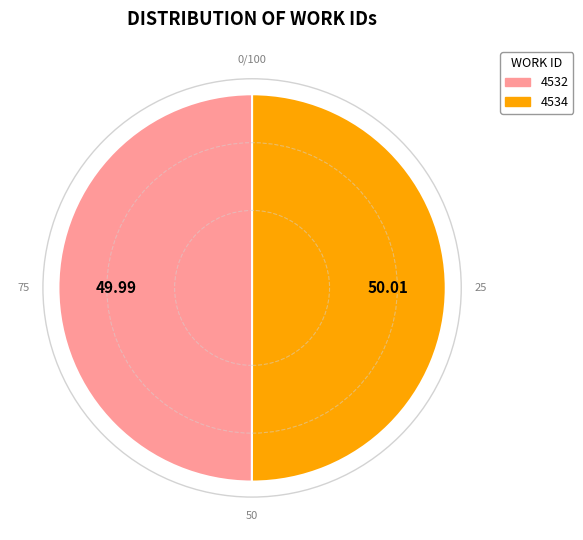

Do 4534 and 4532 together represent more than half of the pie?

Yes